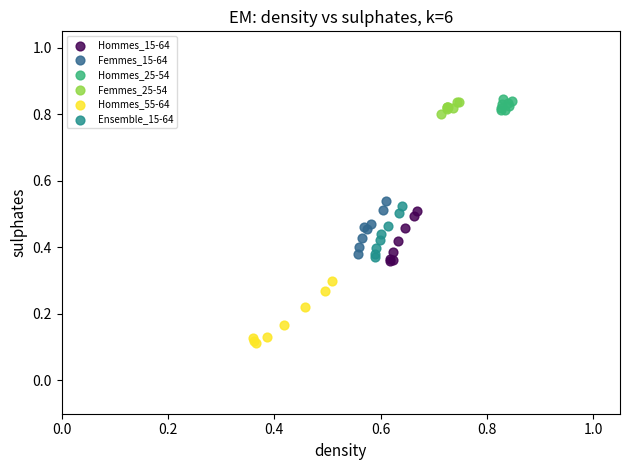

Which series contains the lowest Y value?

Hommes_55-64